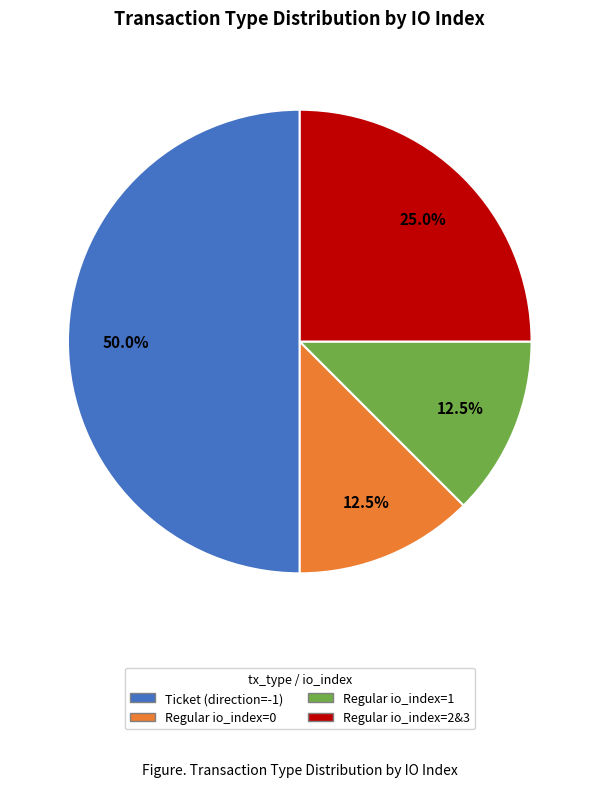

Between Ticket (direction=-1) and Regular io_index=2&3, which is larger?

Ticket (direction=-1)